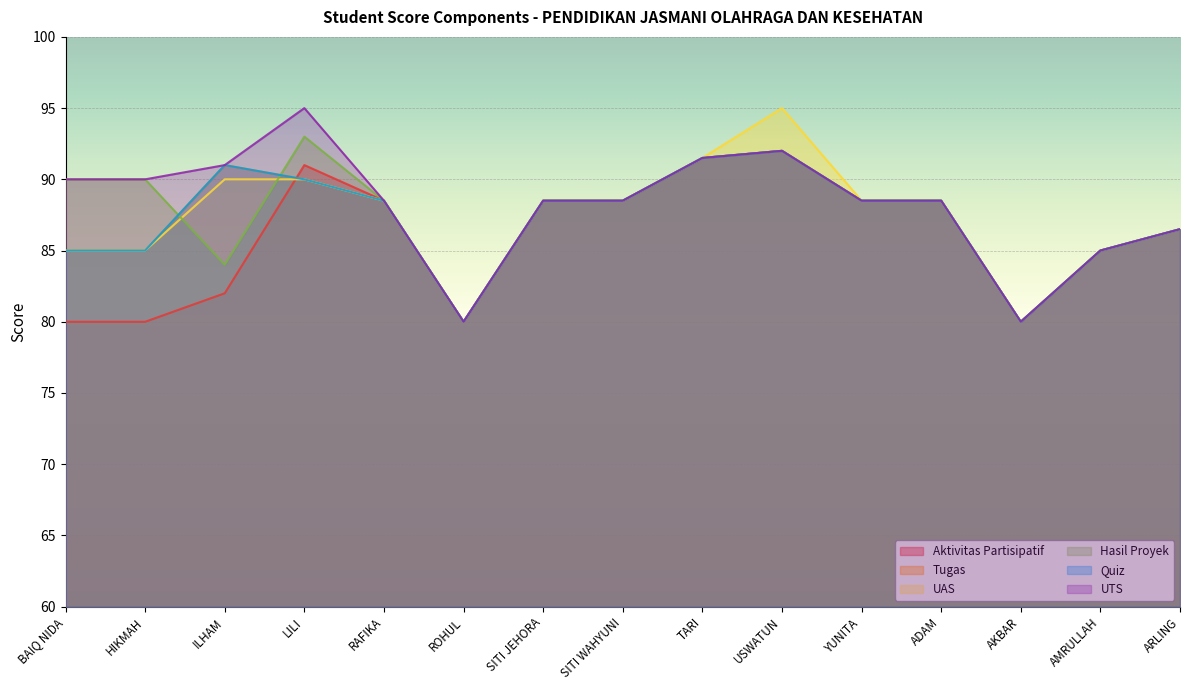

Which has a higher value, YUNITA or ARLING?

YUNITA